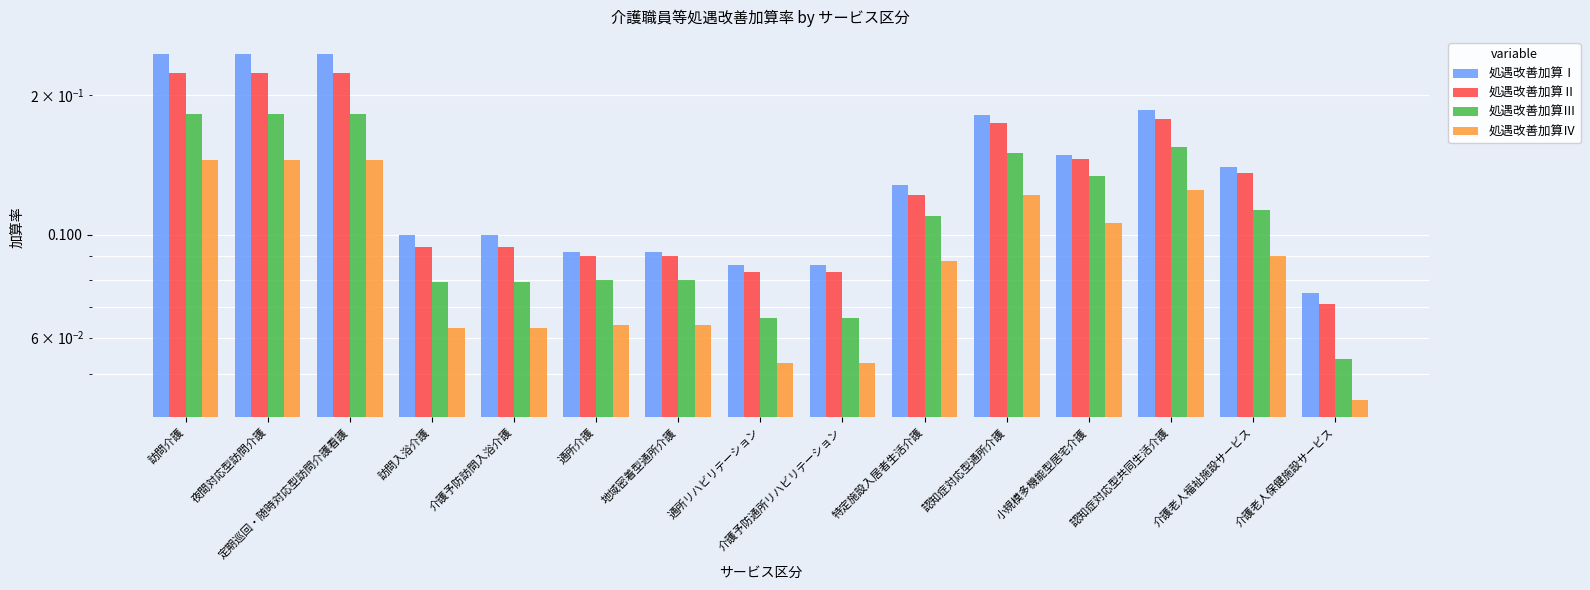

What is the sum of all 処遇改善加算Ⅲ values?

1.7